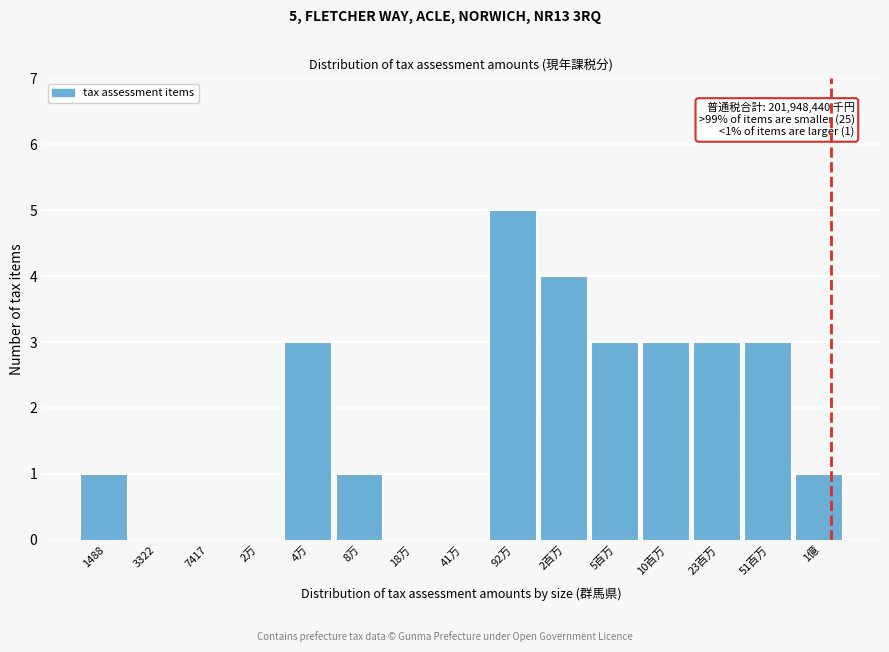

Reading left to right, list all the values displayed in this chart.

1488=1	3322=0	7417=0	2万=0	4万=3	8万=1	18万=0	41万=0	92万=5	2百万=4	5百万=3	10百万=3	23百万=3	51百万=3	1億=1